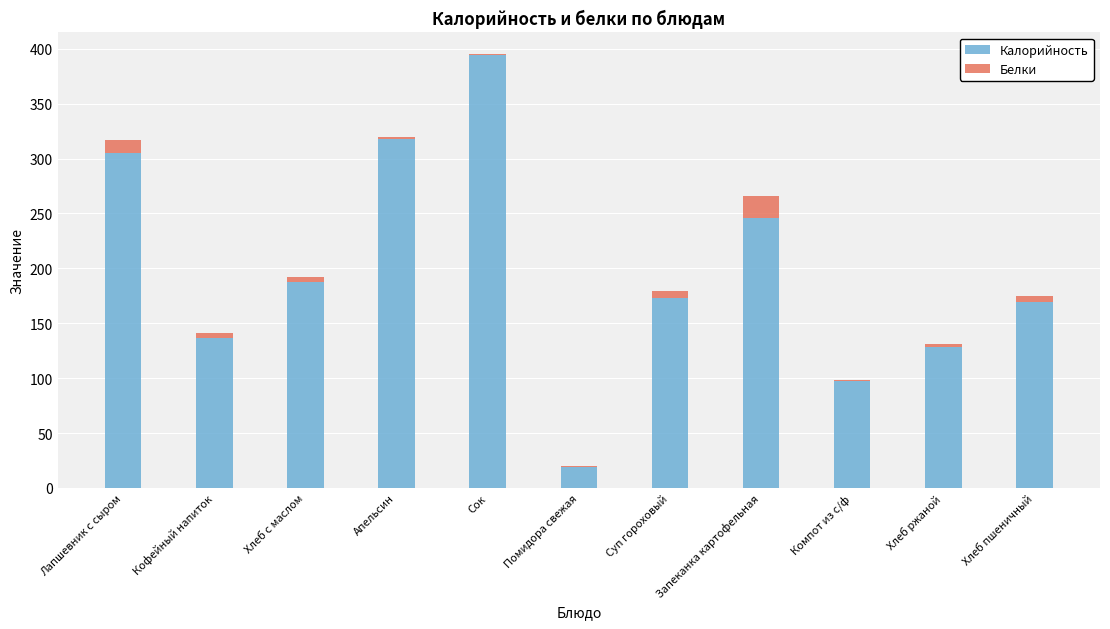

At which label does Калорийность reach its peak?

Сок